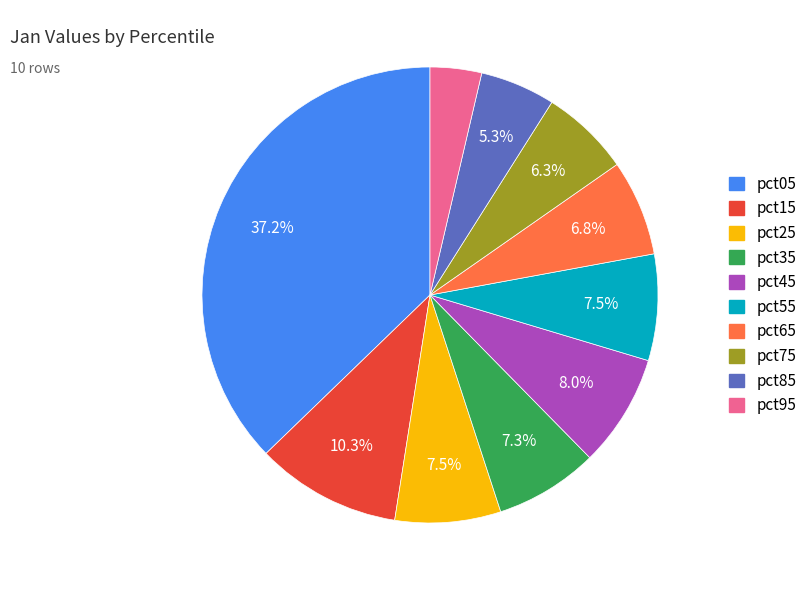

Which category has the smallest portion of the pie?

pct95